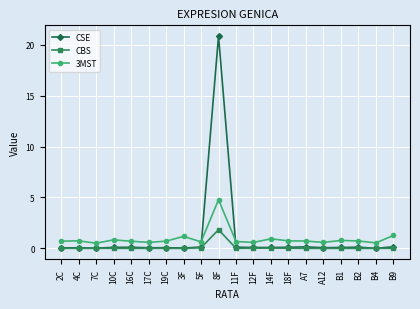

List the series in order of their peak value, lowest first.

CBS, 3MST, CSE